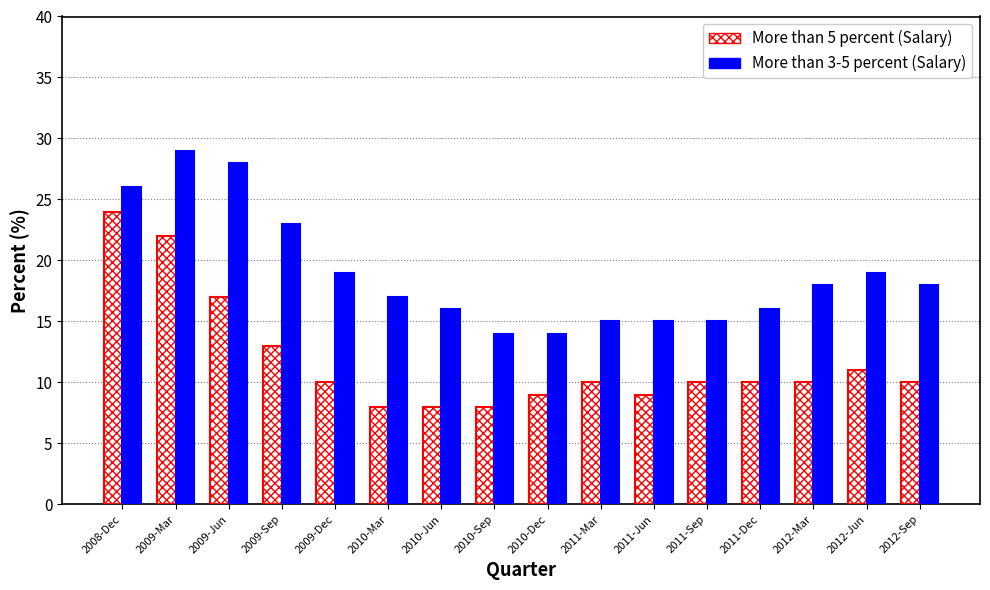

At which category is the sum across all series the highest?

2009-Mar